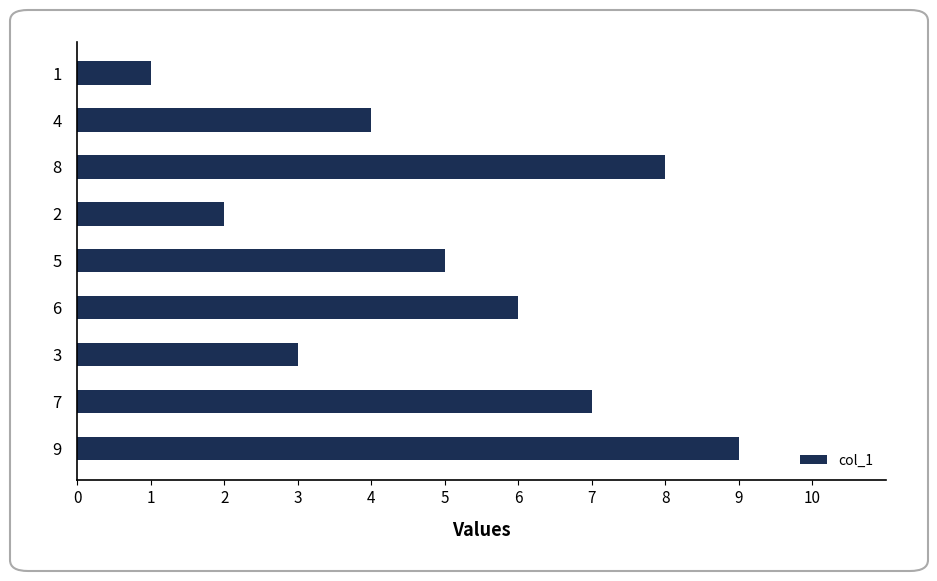

What is the difference between the maximum and minimum values?

8